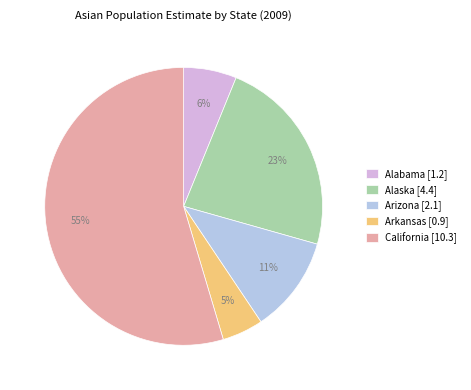

The Arizona slice represents 11% of the pie. True or false?

True